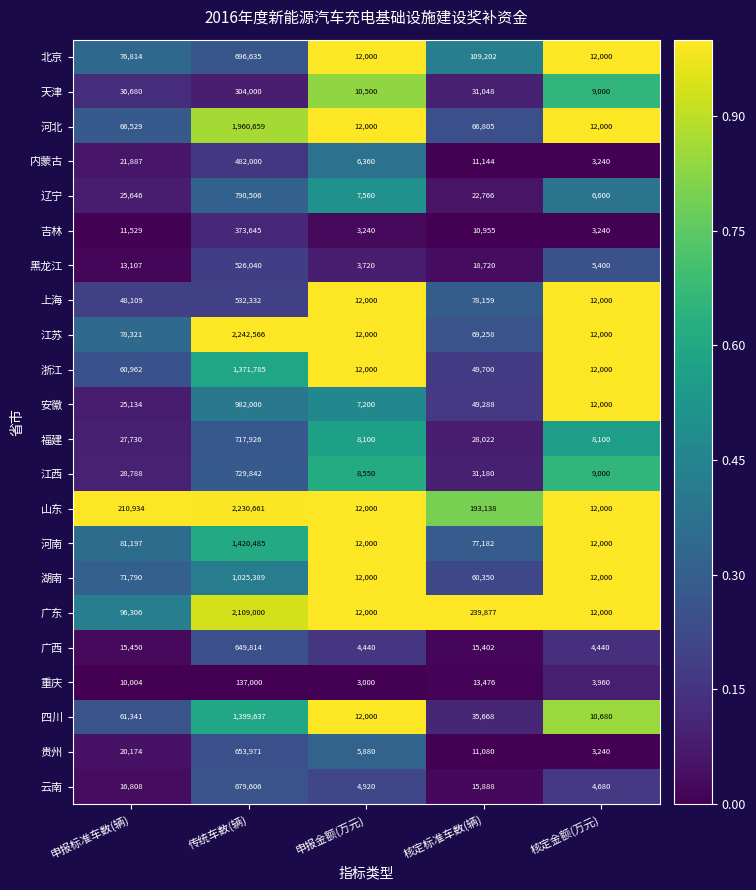

What is the sum of the 黑龙江 values at 核定金额(万元) and 申报标准车数(辆)?

18507